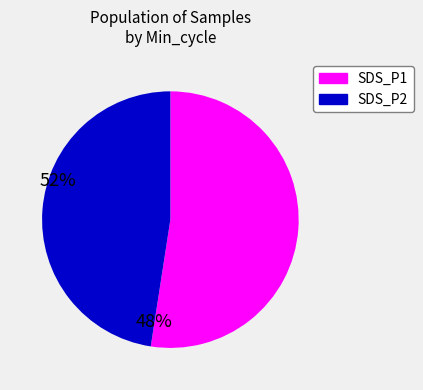

Is there any slice that represents more than half of the pie?

Yes